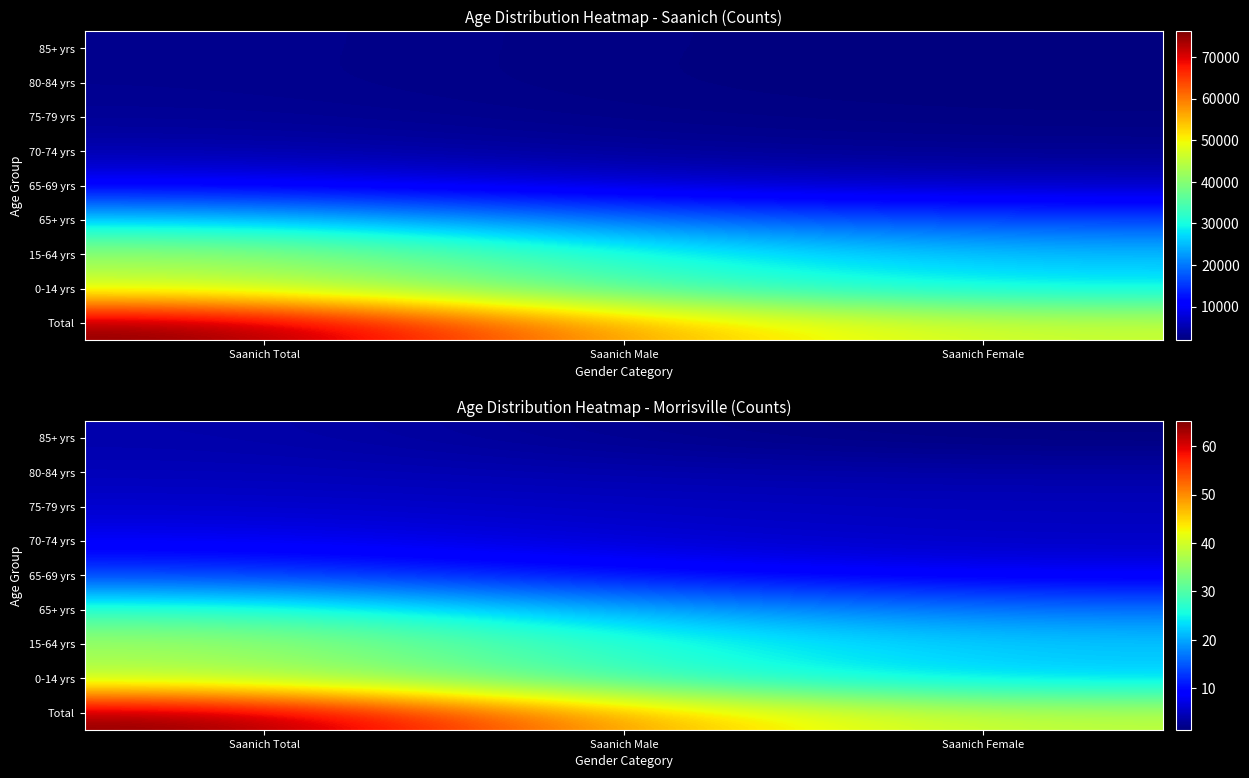

At which category is the sum across all series the highest?

Saanich Total